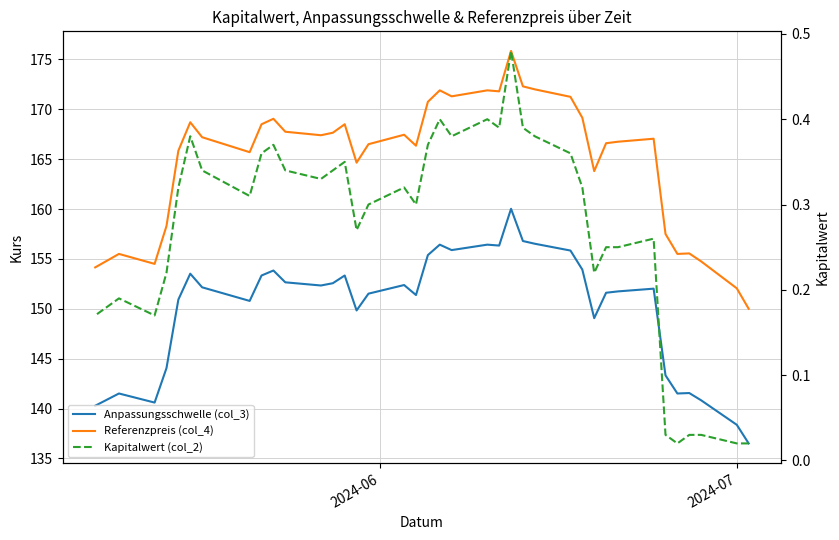

Which series has the largest range (max minus min)?

Referenzpreis (col_4)